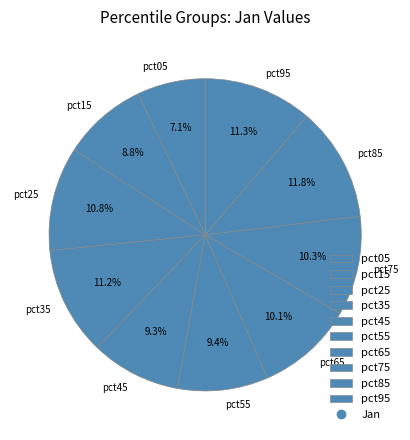

True or false: pct85 accounts for 26% of the total.

False